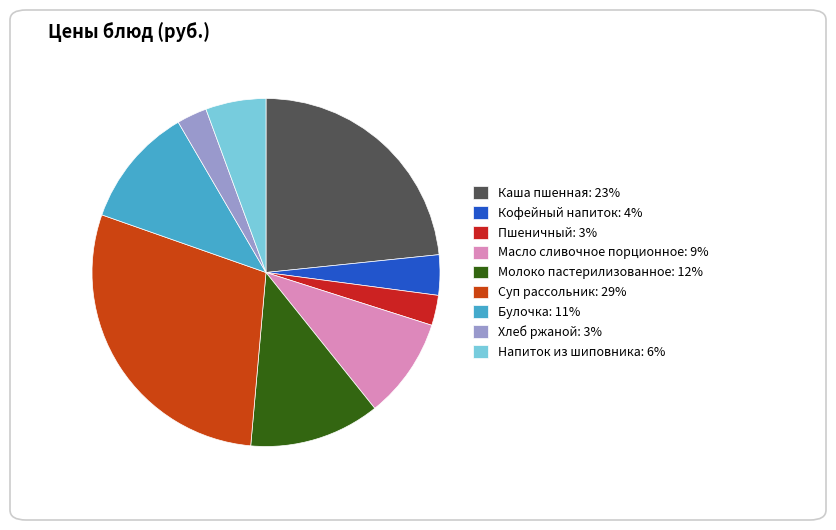

Which category has the biggest portion of the pie?

Суп рассольник